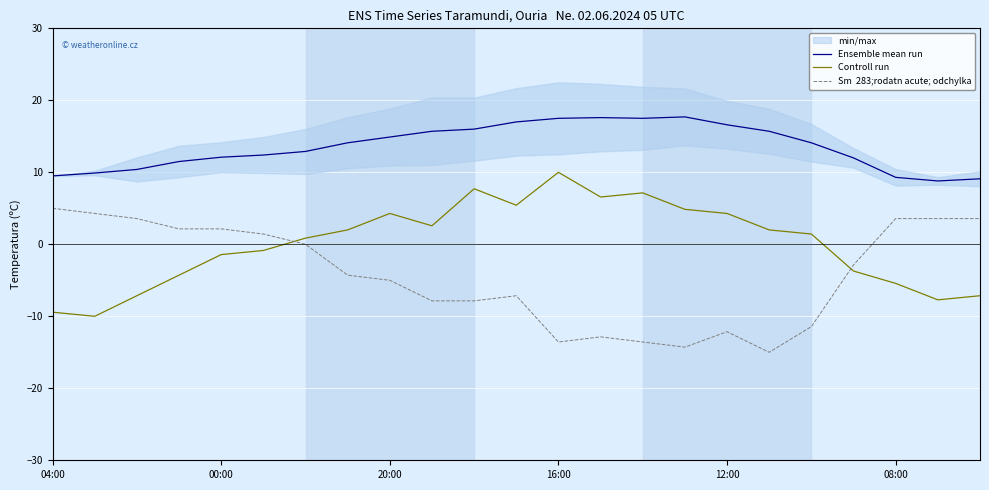

Is the value of Controll run at 9 greater than the value of Ensemble mean run at 14?

No